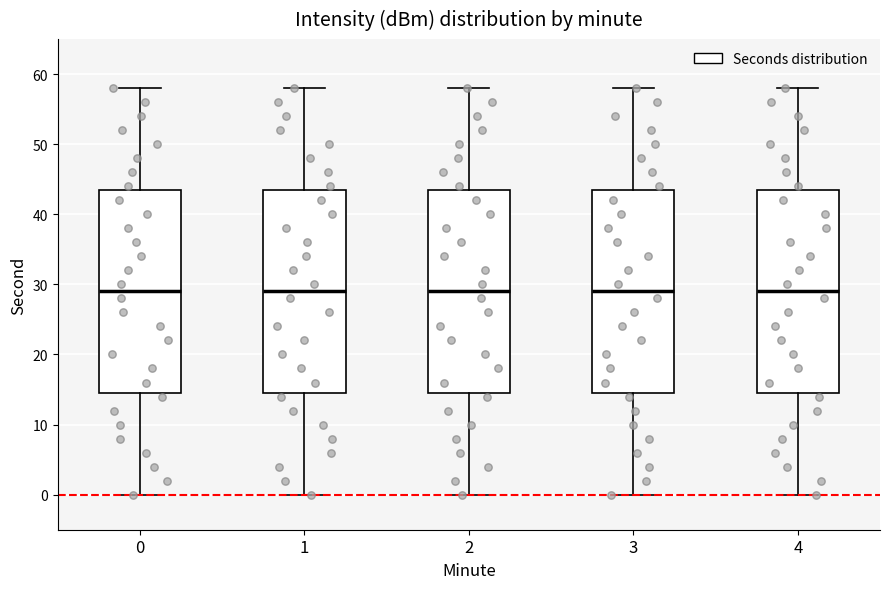

Reading left to right, read every box against the y-axis: the position of its median line, the range the box covers, and the ends of its whiskers. The values are not printed on the chart, so give them approximately, as read against the axis.

0: median 29, box 15 to 44, whiskers 0 to 58
1: median 29, box 15 to 44, whiskers 0 to 58
2: median 29, box 15 to 44, whiskers 0 to 58
3: median 29, box 15 to 44, whiskers 0 to 58
4: median 29, box 15 to 44, whiskers 0 to 58